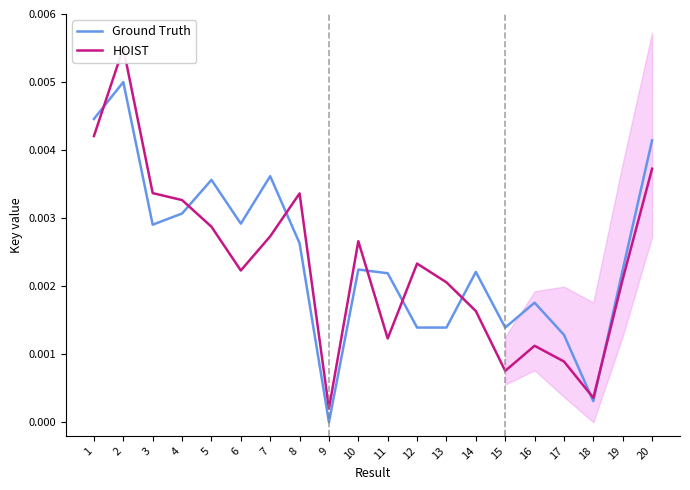

Which has a higher value, 10 or 13?

10